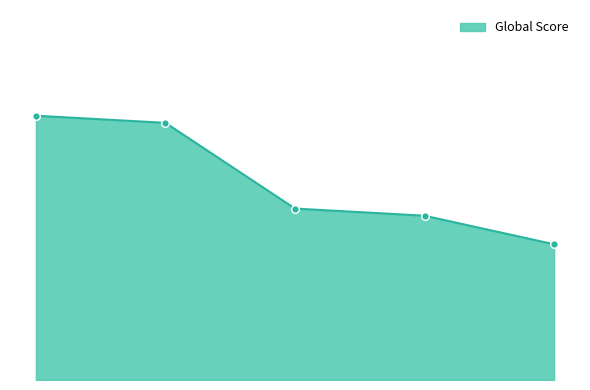

What is the change in value from 3 to 4?

-1